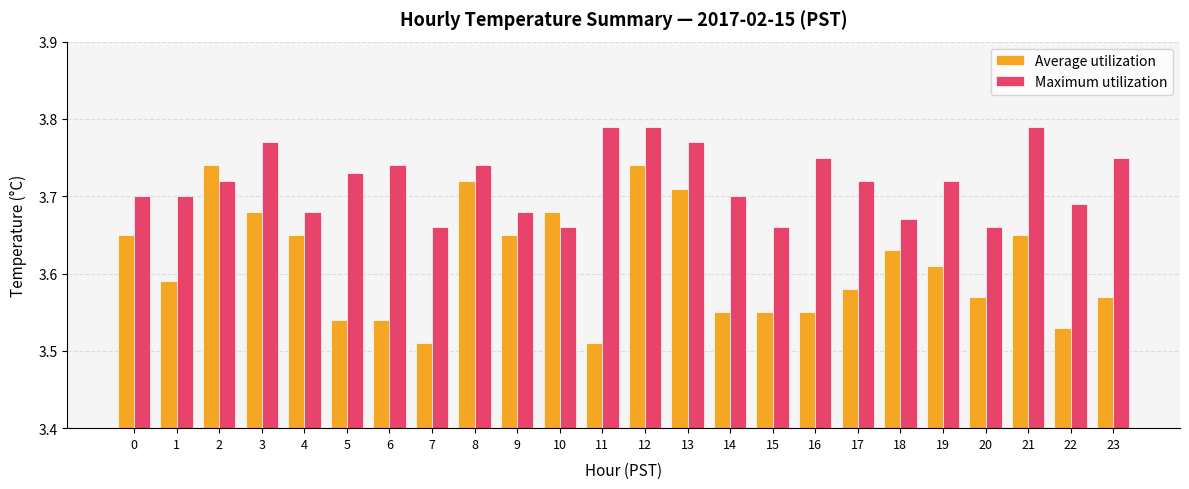

Count the Maximum utilization values in the range 3 to 4.

24